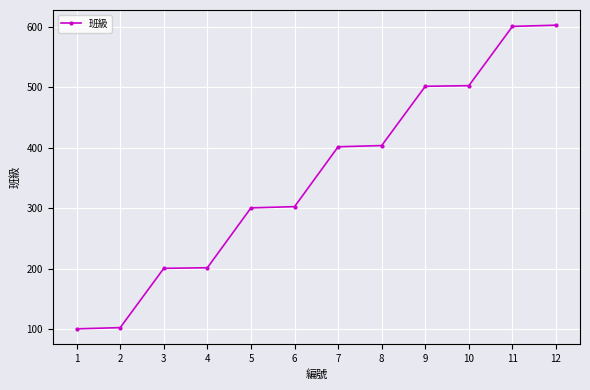

What is the value of the 1st point from the left?

101